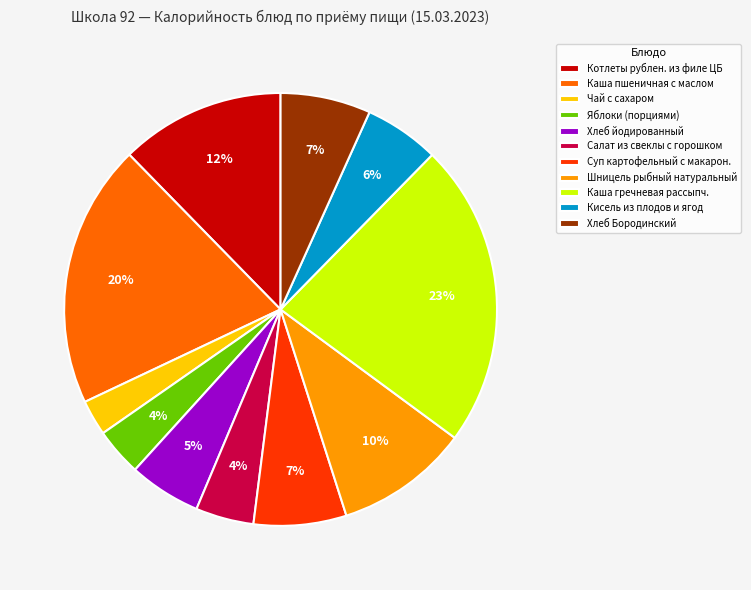

The Котлеты рублен. из филе ЦБ slice represents 18% of the pie. True or false?

False